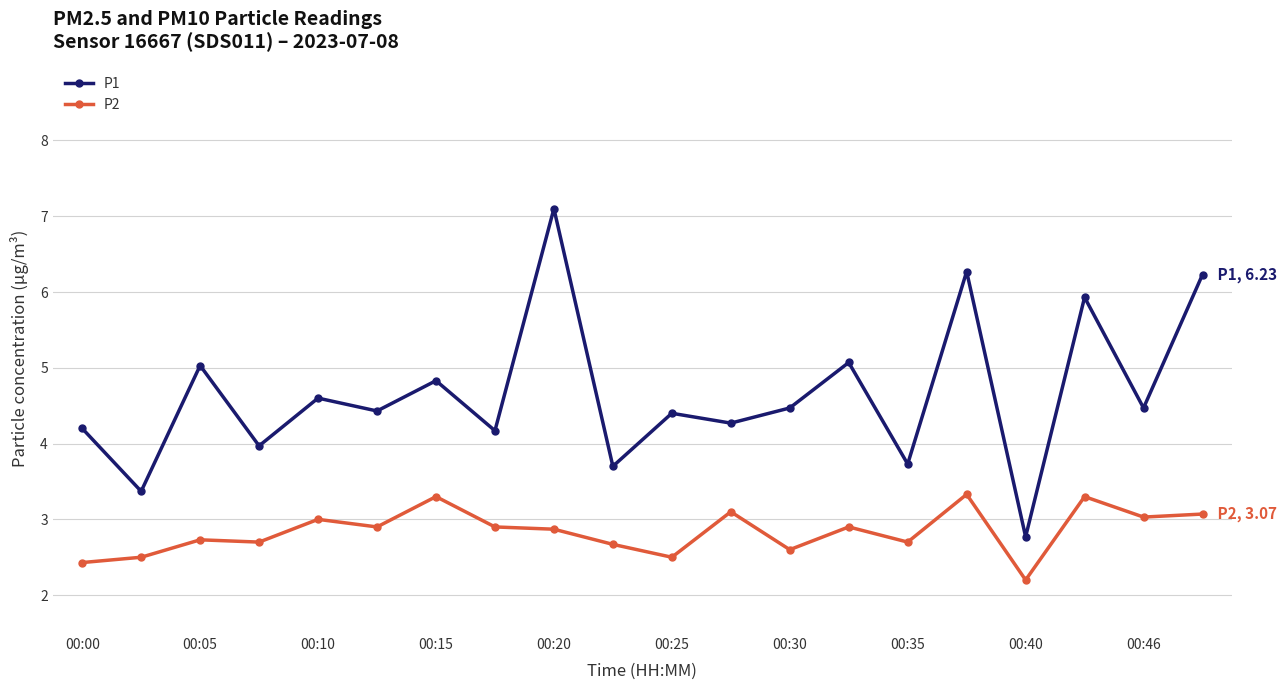

How many categories are shown in the chart?

20